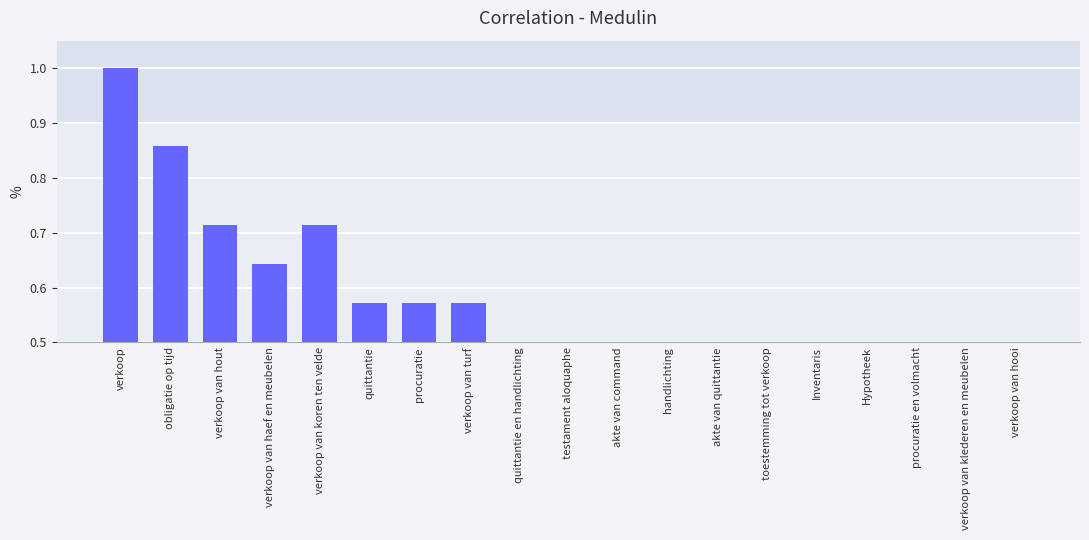

The chart shows a value of 0.4 at verkoop van haef en meubelen. True or false?

False